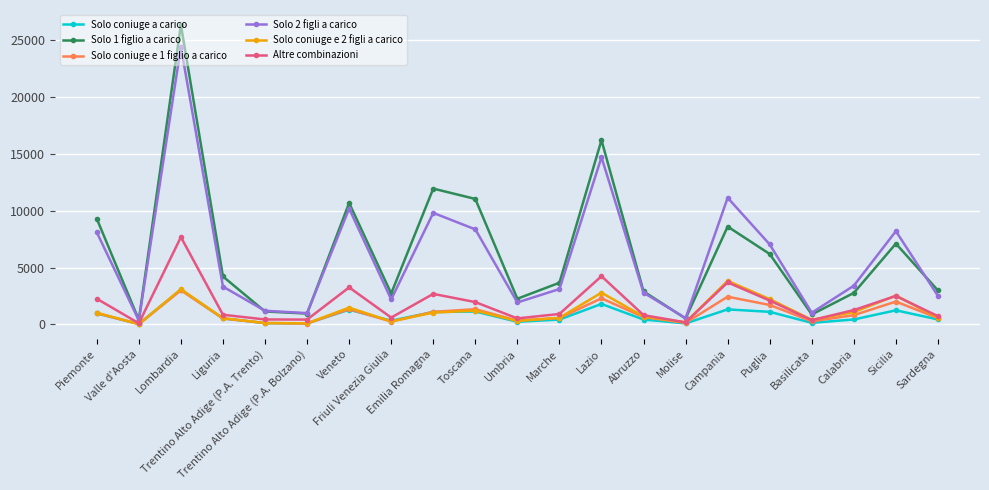

Which series has the largest range (max minus min)?

Solo 1 figlio a carico